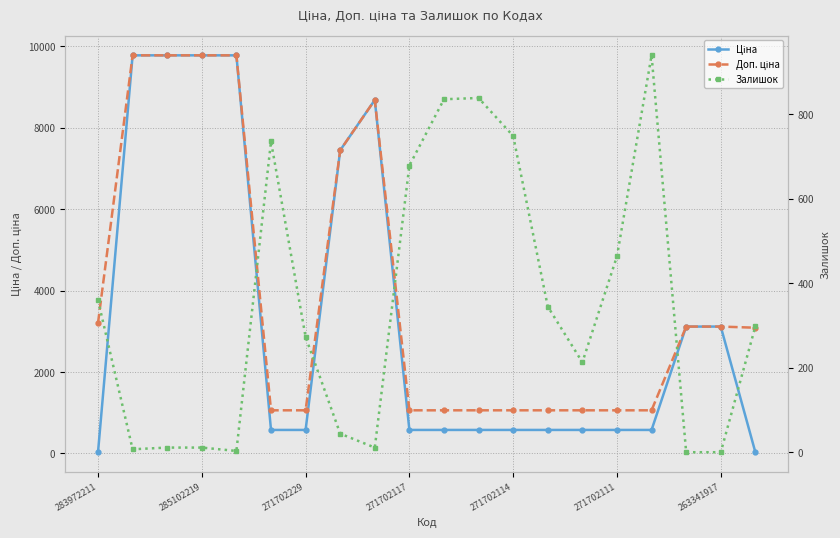

At which category does the chart reach its peak across all series?

285102219